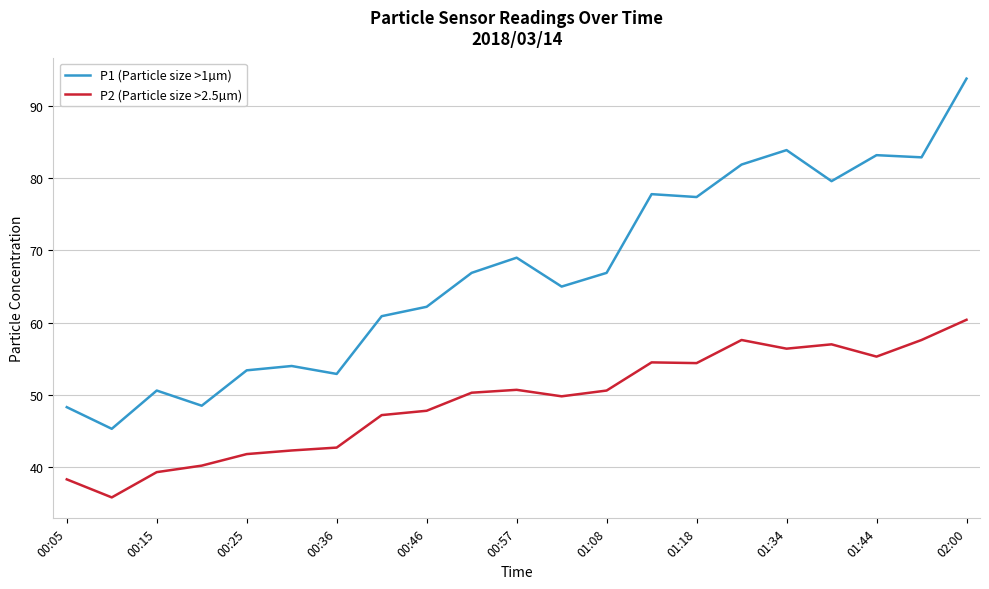

Is this an area chart (filled region under the line)?

No